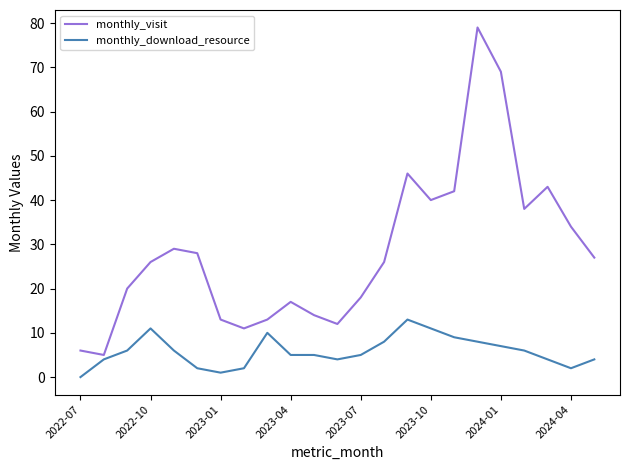

What is the difference between the maximum and minimum values in the monthly_download_resource series?

13